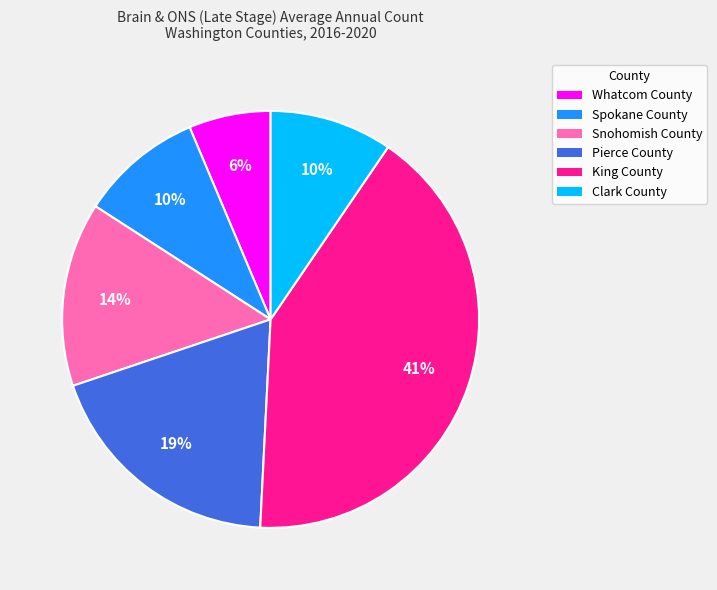

To the nearest percent, what is the average slice percentage?

17%